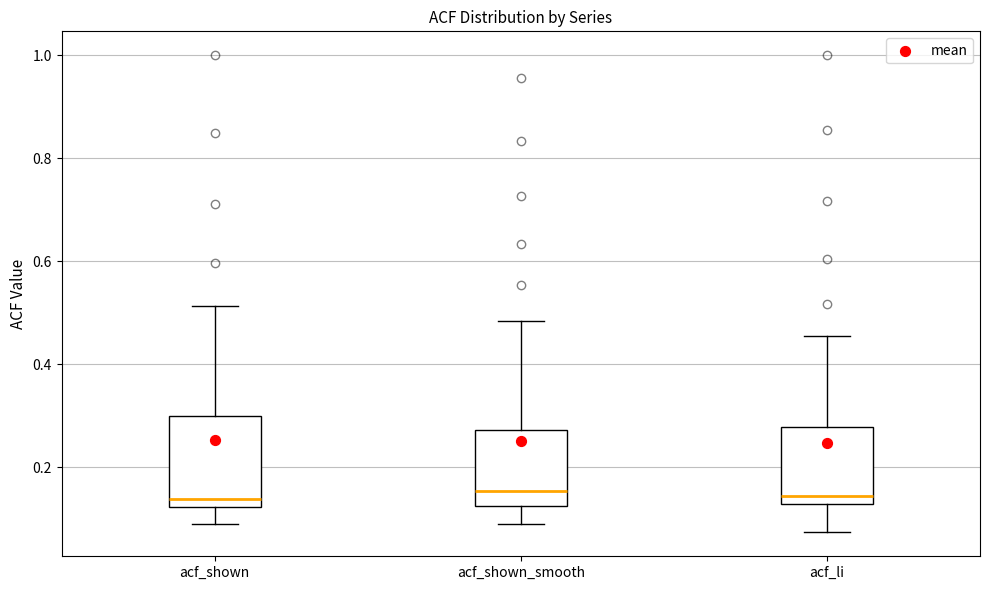

Reading left to right, transcribe this box plot: for each box, give where its median line is, the range the box spans, and where its two whiskers end, as read against the y-axis. The values are not printed on the chart, so give them approximately, as read against the axis.

acf_shown: median 0.14, box 0.12 to 0.30, whiskers 0.08 to 0.52
acf_shown_smooth: median 0.16, box 0.12 to 0.28, whiskers 0.08 to 0.48
acf_li: median 0.14, box 0.12 to 0.28, whiskers 0.08 to 0.46